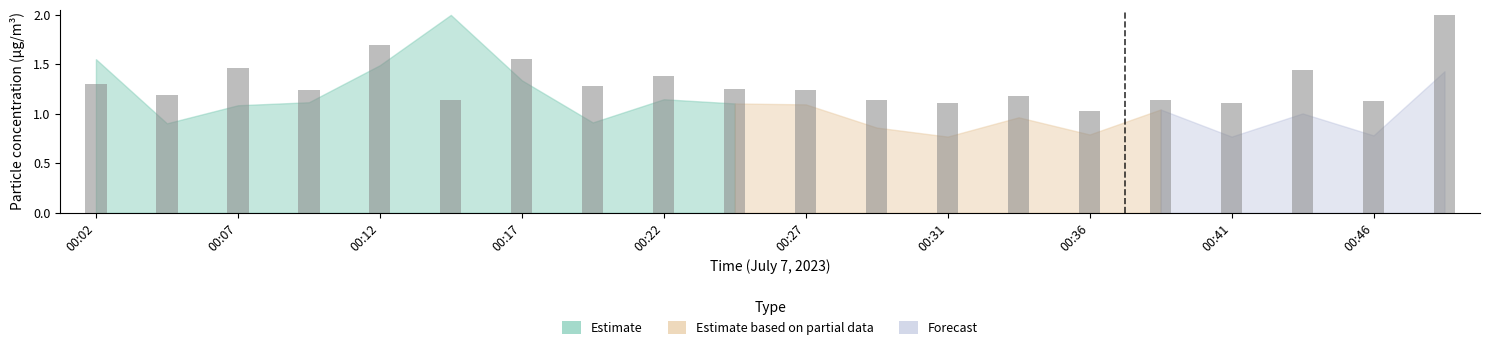

Does the chart contain any negative values?

No